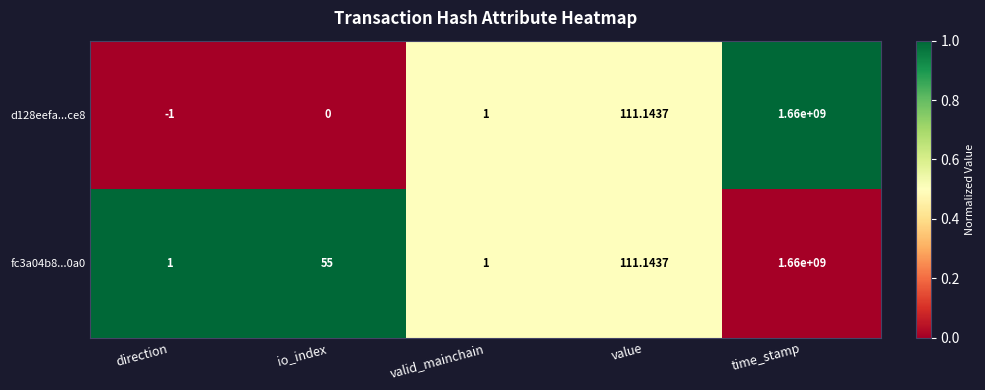

At which category is the sum across all series the highest?

time_stamp